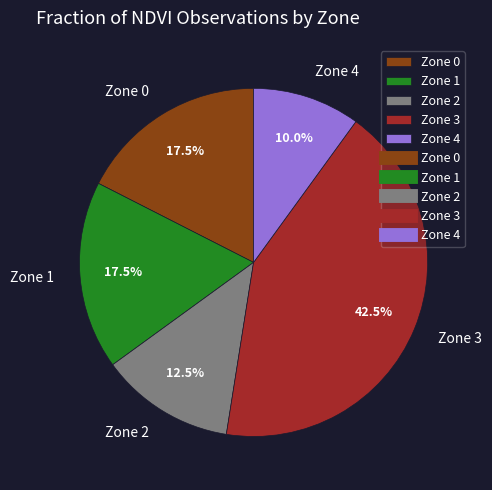

Is there any slice that represents more than half of the pie?

No